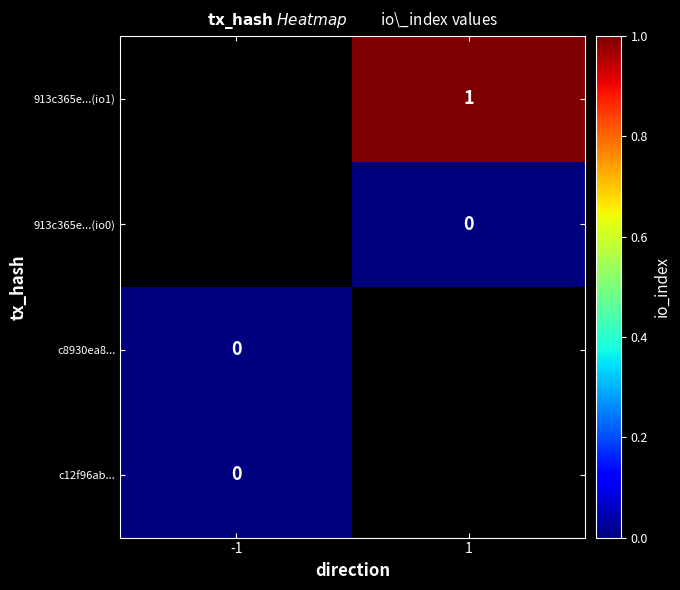

Is it true that 913c365e...(io1) equals 1.3 at 1?

False